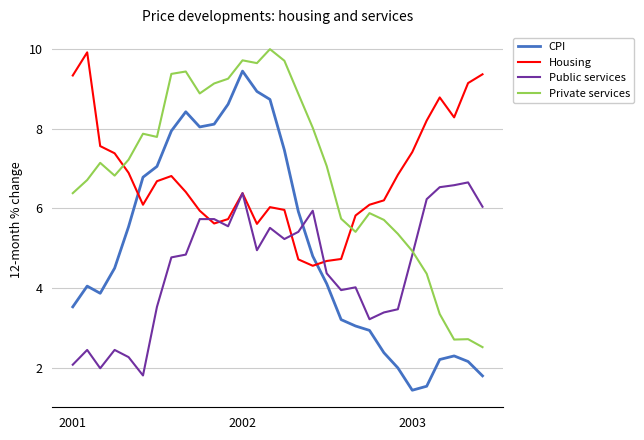

What is the sum of all CPI values?

150.9